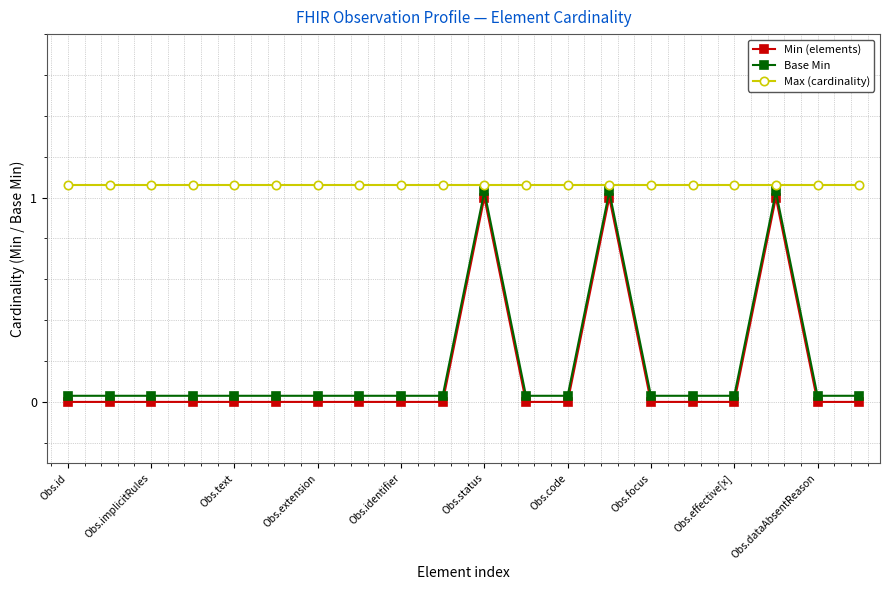

True or false: Base Min has more than 1 points higher than both neighbors.

True